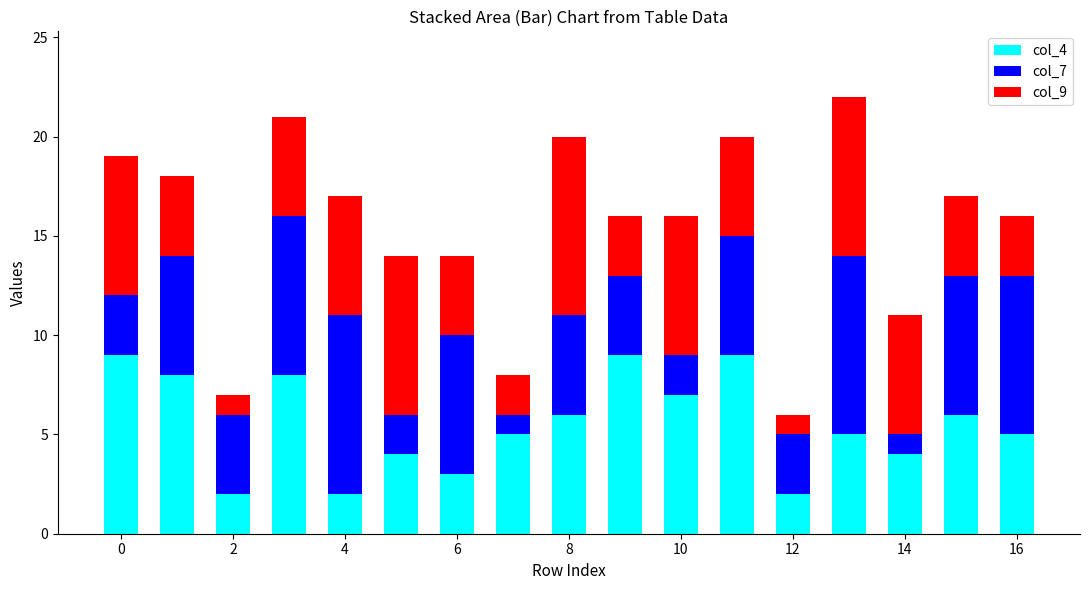

At which category is the sum across all series the highest?

13